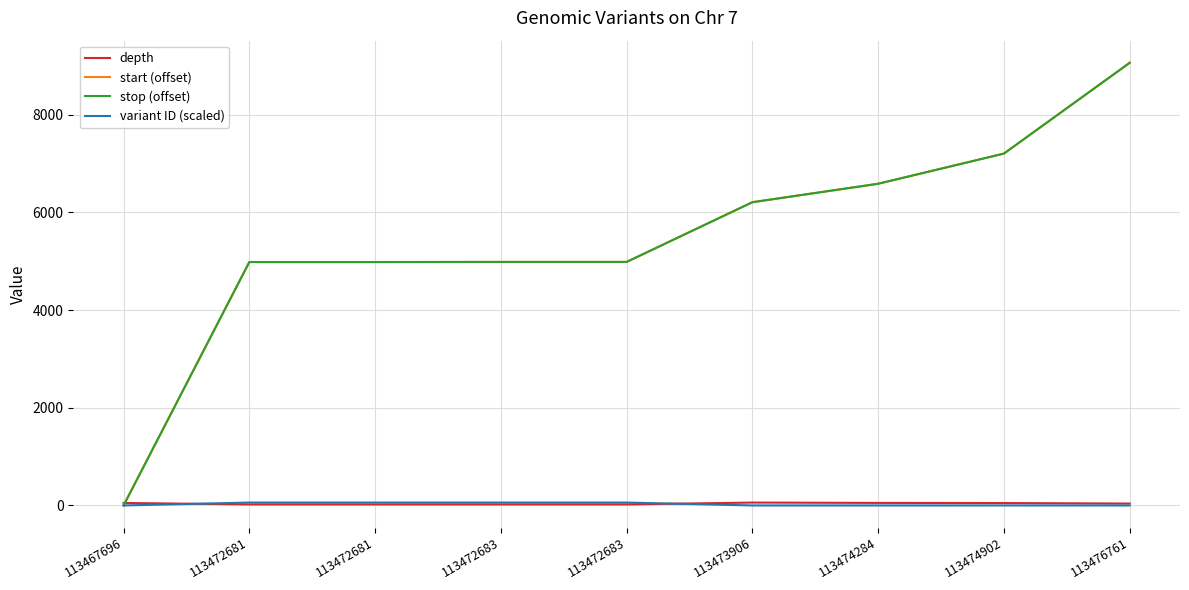

List the series in order of their peak value, lowest first.

depth, variant ID (scaled), start (offset), stop (offset)